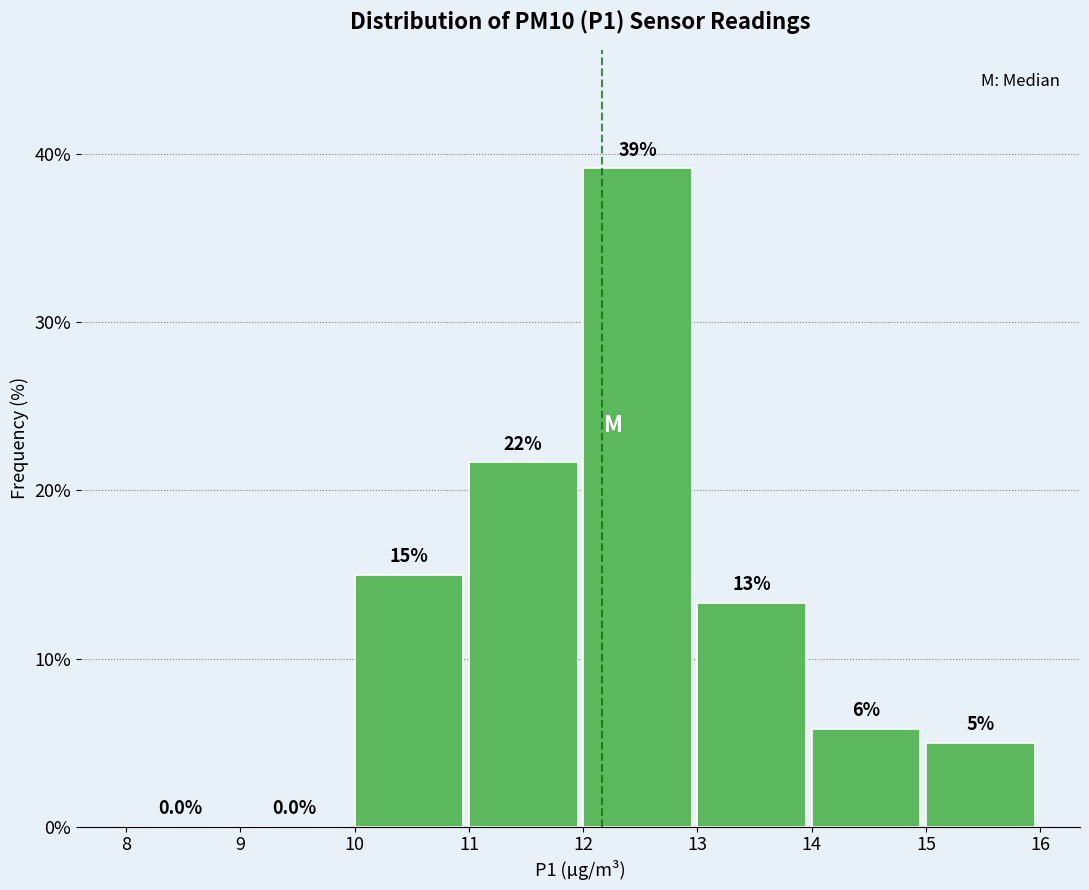

Which range on the x-axis has the tallest bar?

12 to 13